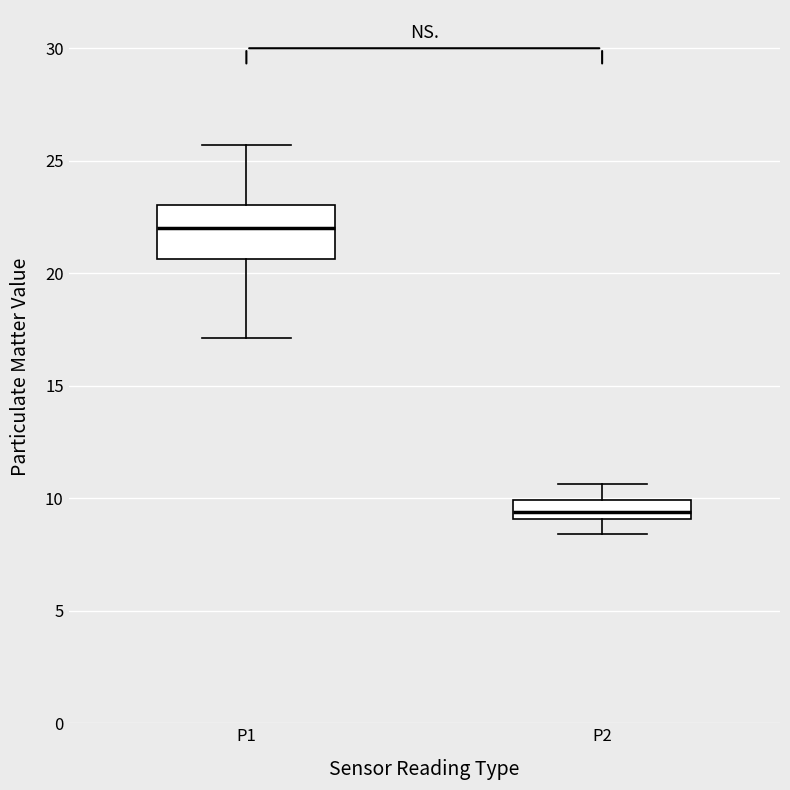

Comparing the boxes themselves (not the whiskers), which one is the tallest?

P1